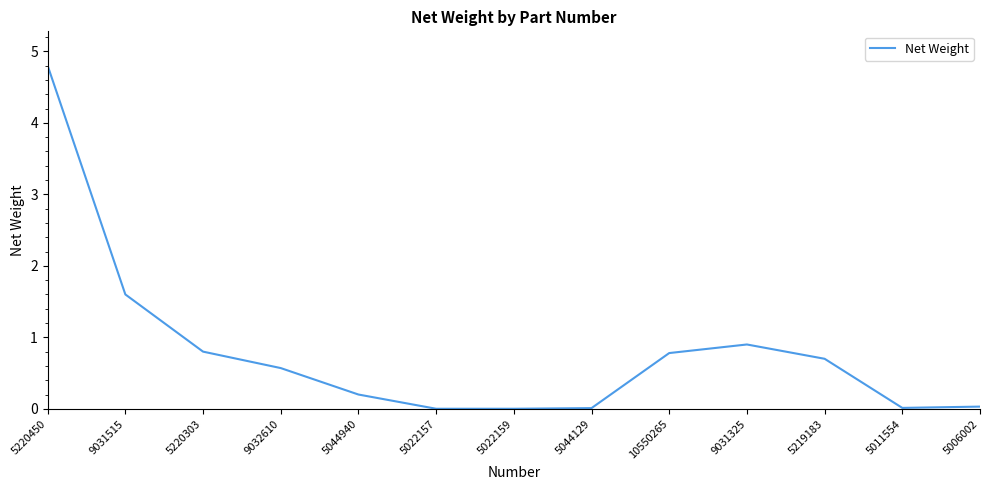

What is the change in value from 9032610 to 9031325?

+0.3